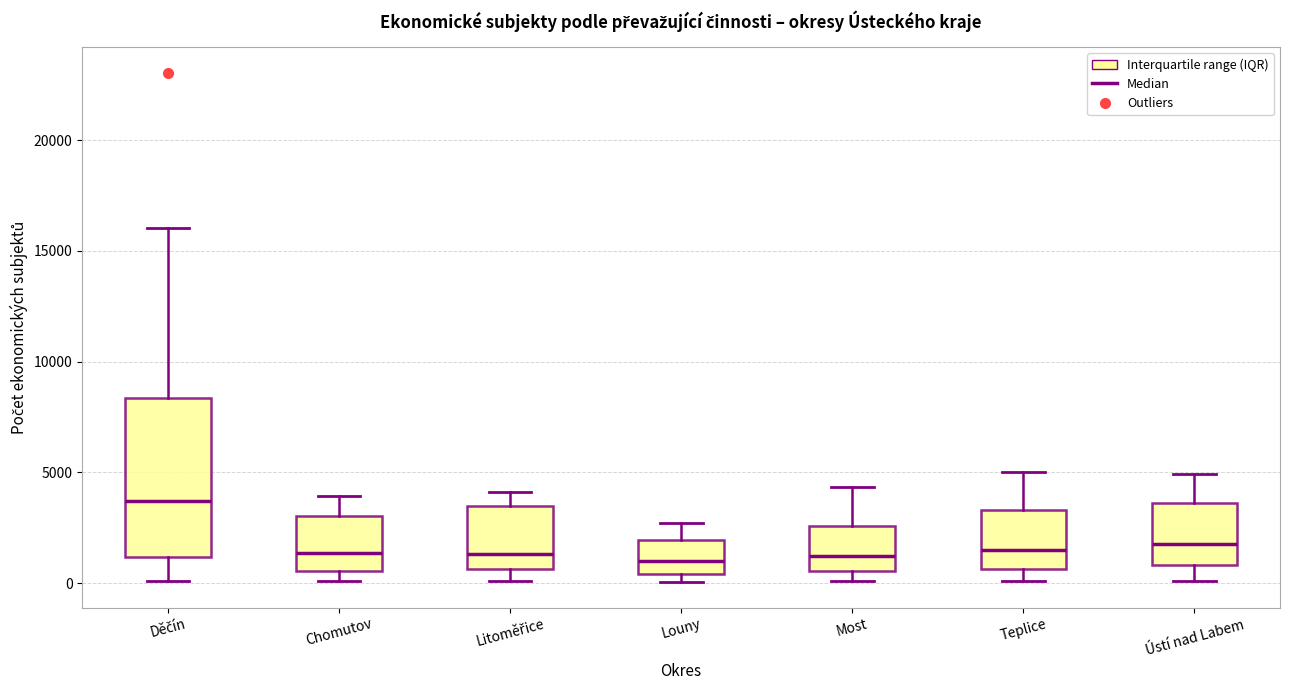

Which box's median line is the highest?

Děčín